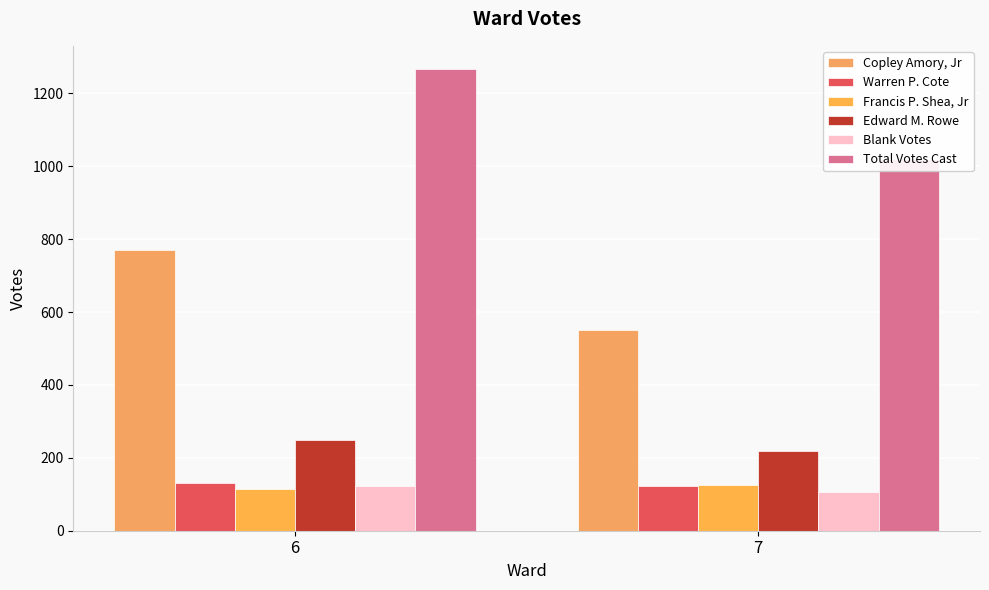

At how many categories does at least one series exceed 592?

2